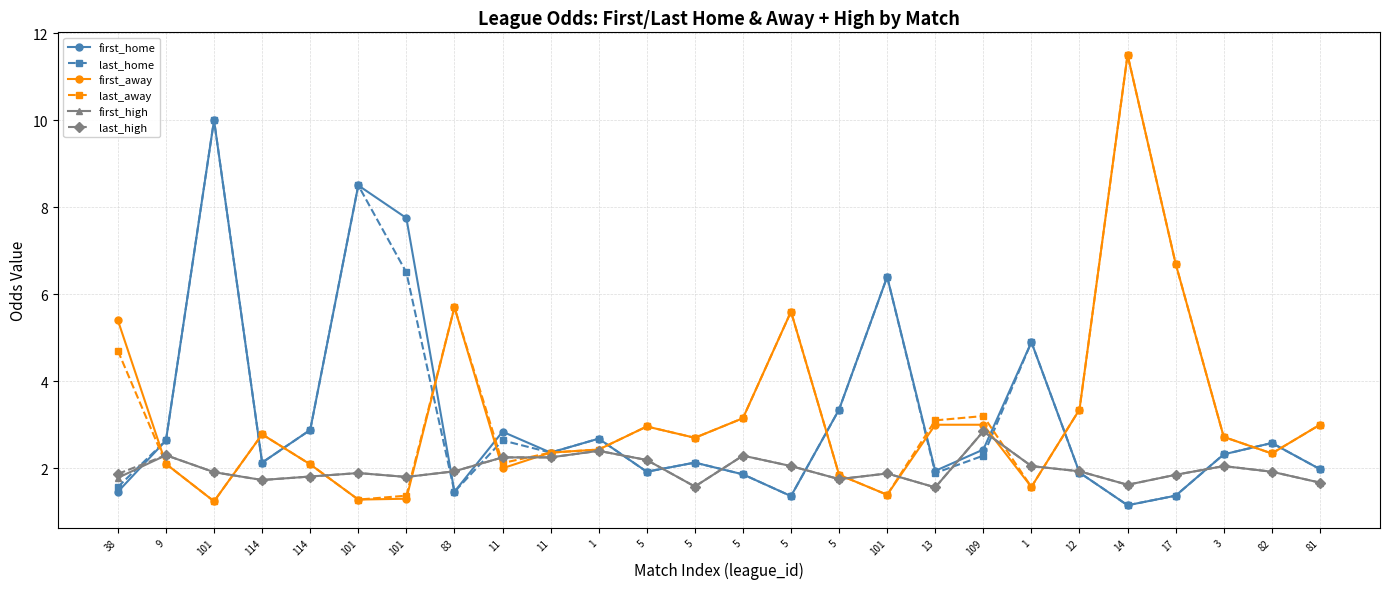

What is the label of the 7th point from the left?

101